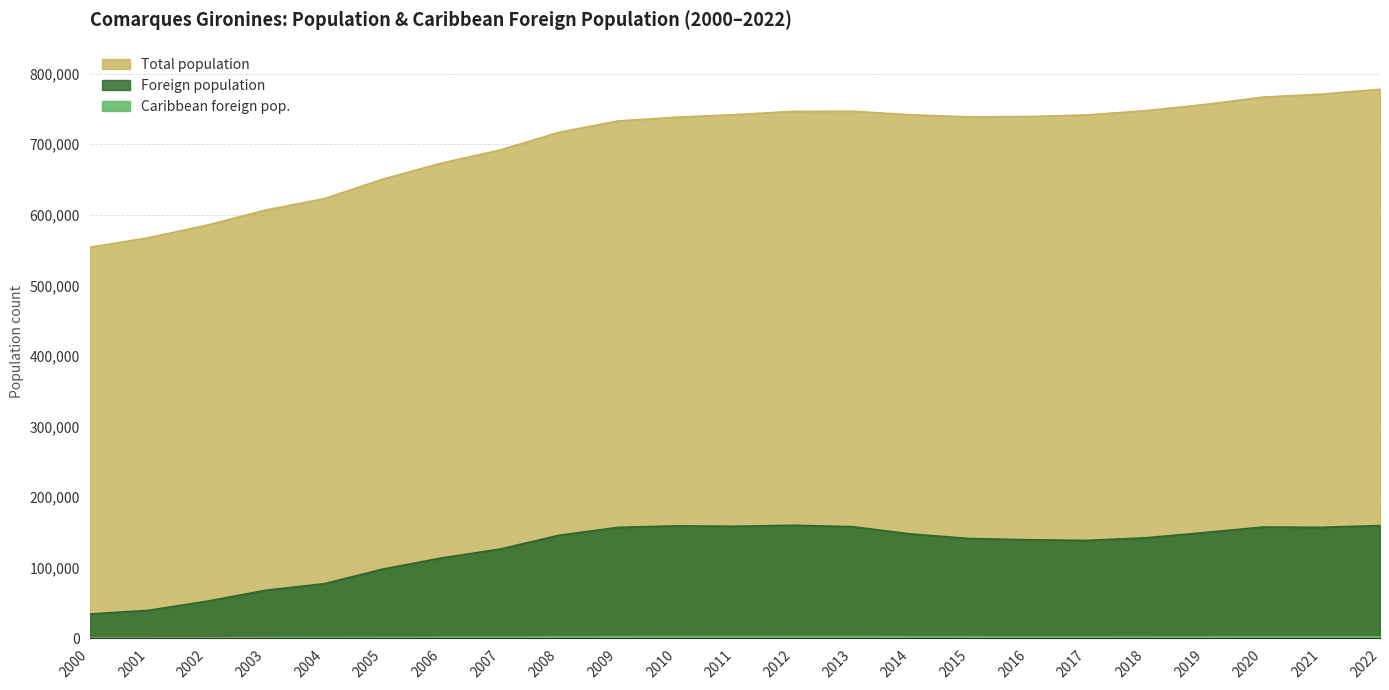

Which series has the largest total across all categories?

Total population